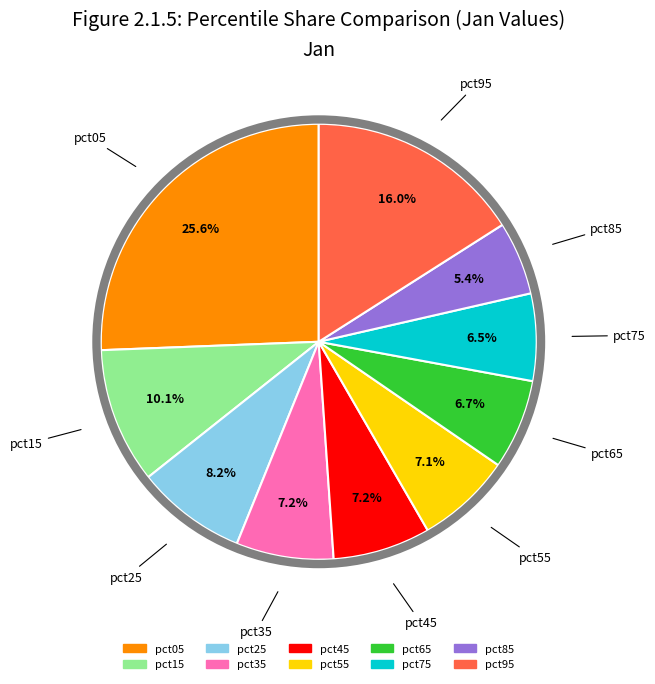

Is it true that pct25 is 3% of the pie?

False